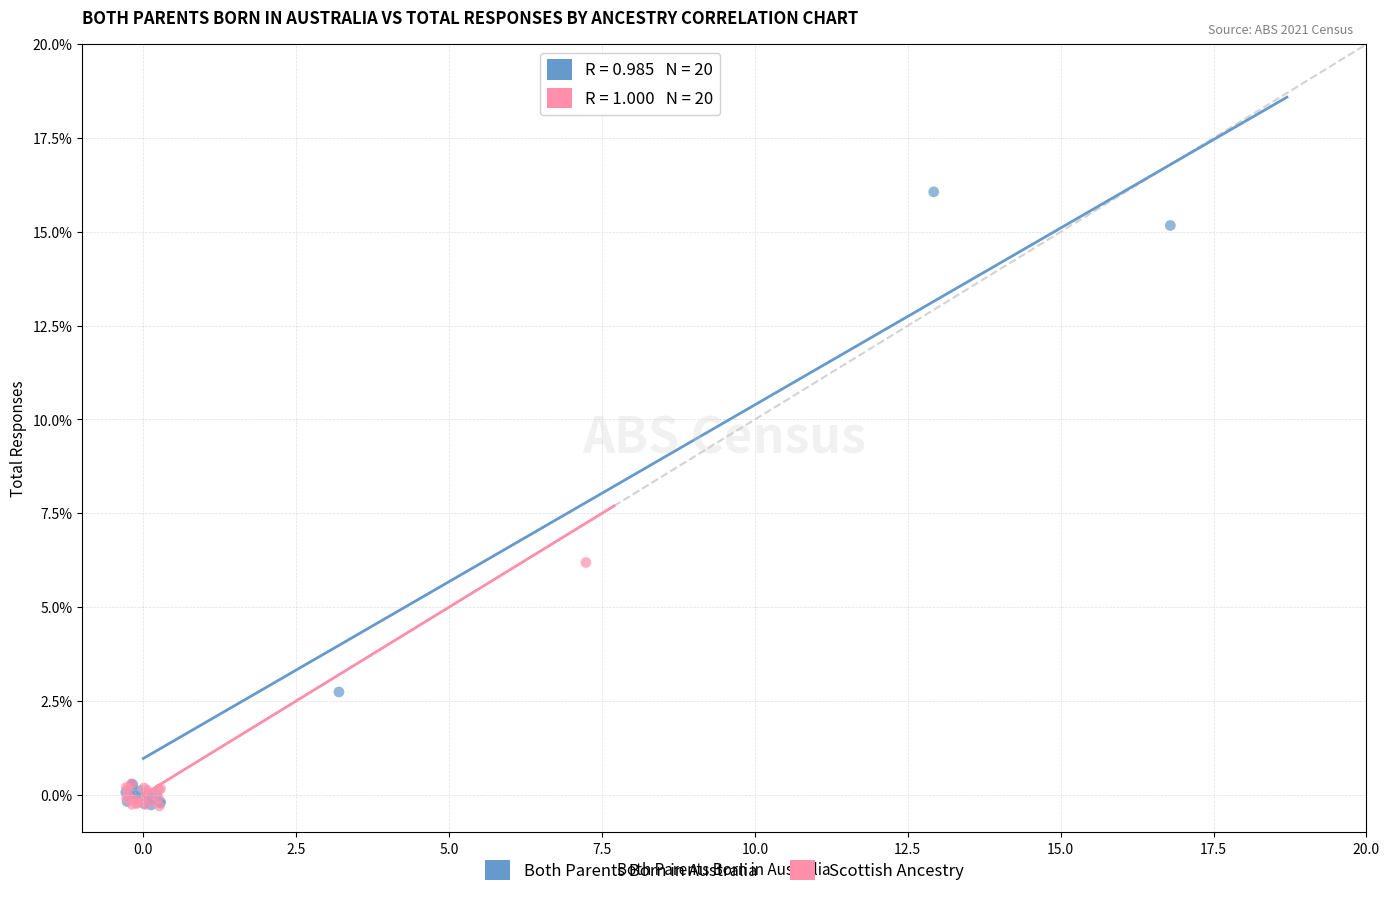

Which series has the largest Y range (max minus min)?

Both Parents Born in Australia